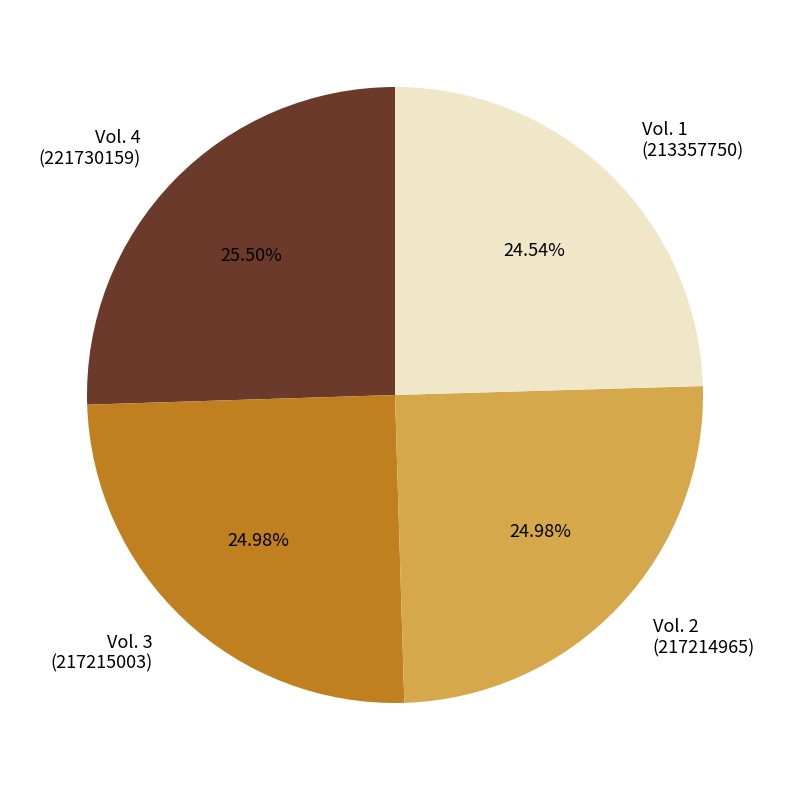

To the nearest percent, what is the difference between the largest and smallest slice percentages?

1%